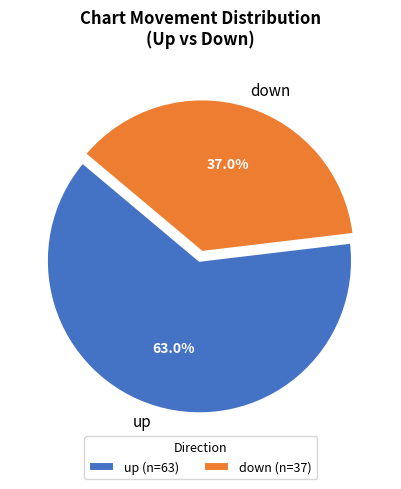

Is there a majority slice in this chart?

Yes